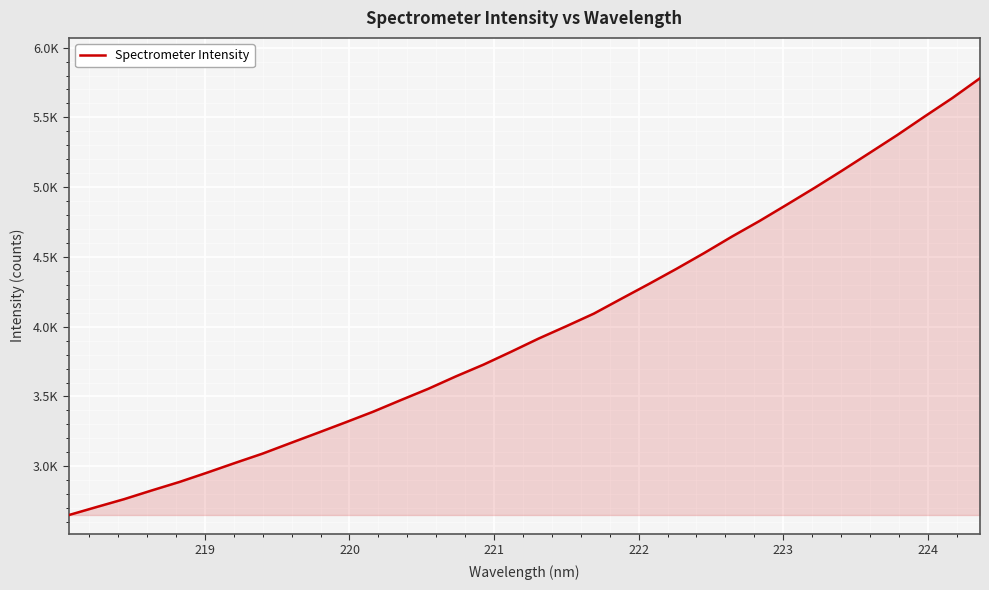

Does the chart display data point markers on the line(s)?

No